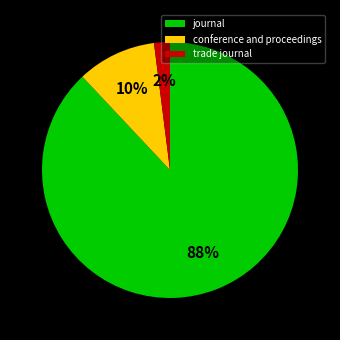

Does trade journal account for over 50% of the chart?

No